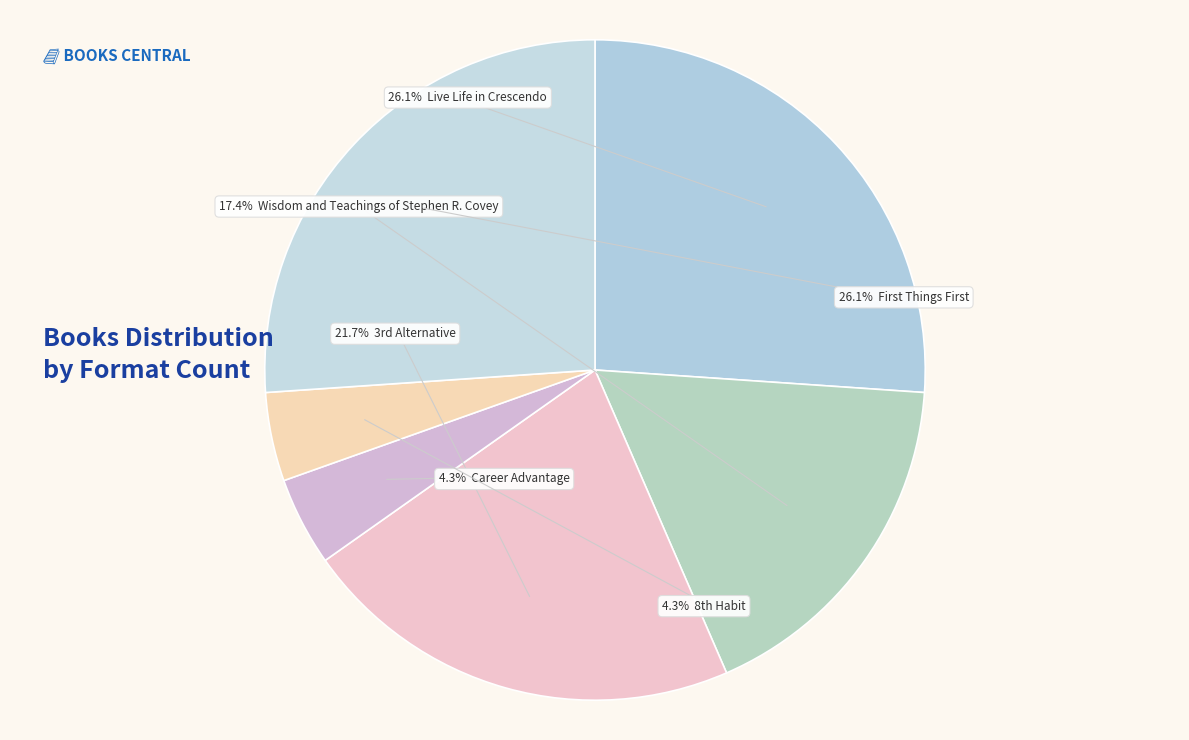

Rank the categories by value from highest to lowest.

Live Life in Crescendo, First Things First, 3rd Alternative, Wisdom and Teachings of Stephen R. Covey, Career Advantage, 8th Habit